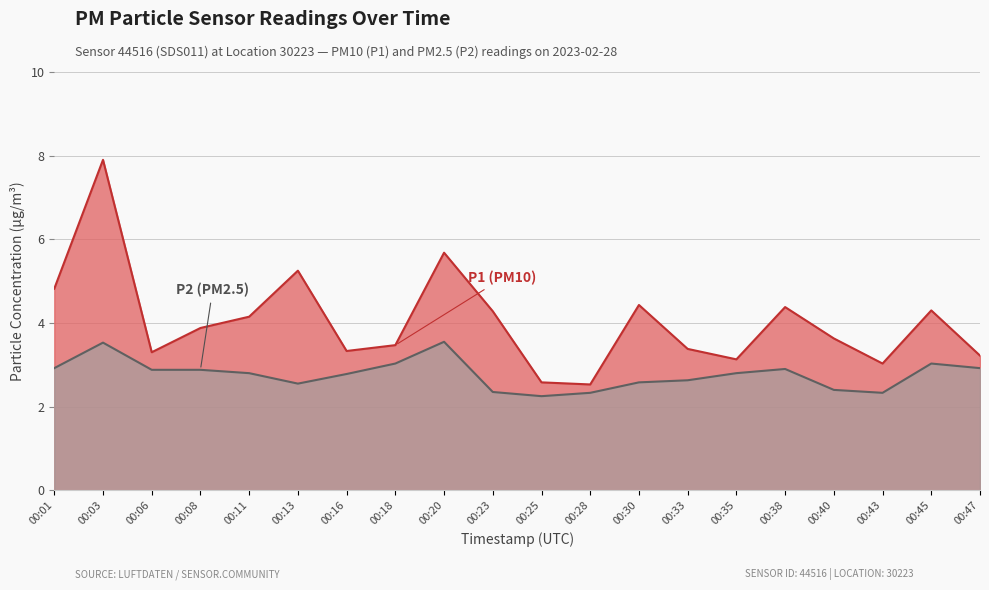

True or false: P1 has more than 2 points higher than both neighbors.

True